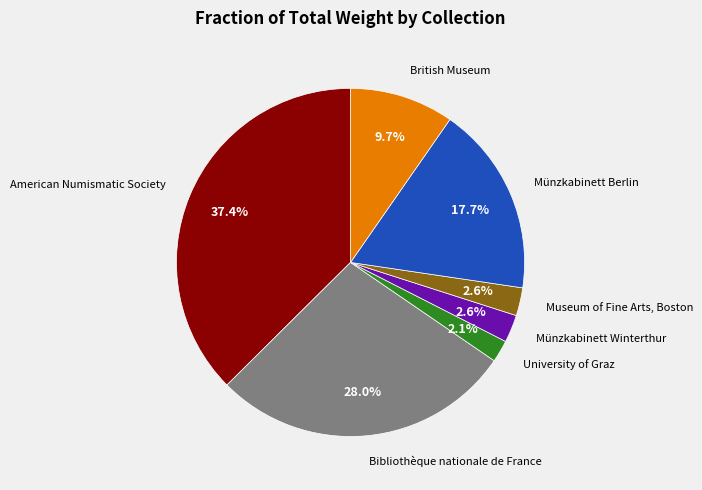

How many segments does this pie chart have?

7